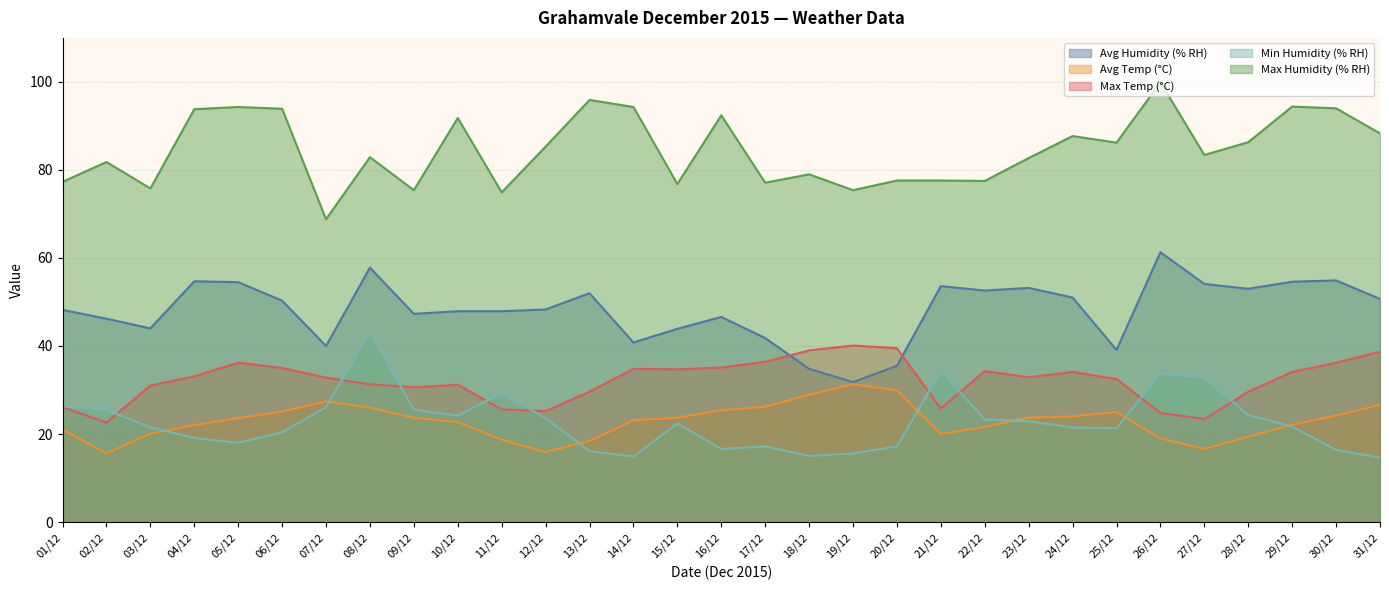

What is the difference between the second highest and minimum values in the Min Humidity (% RH) series?

19.7